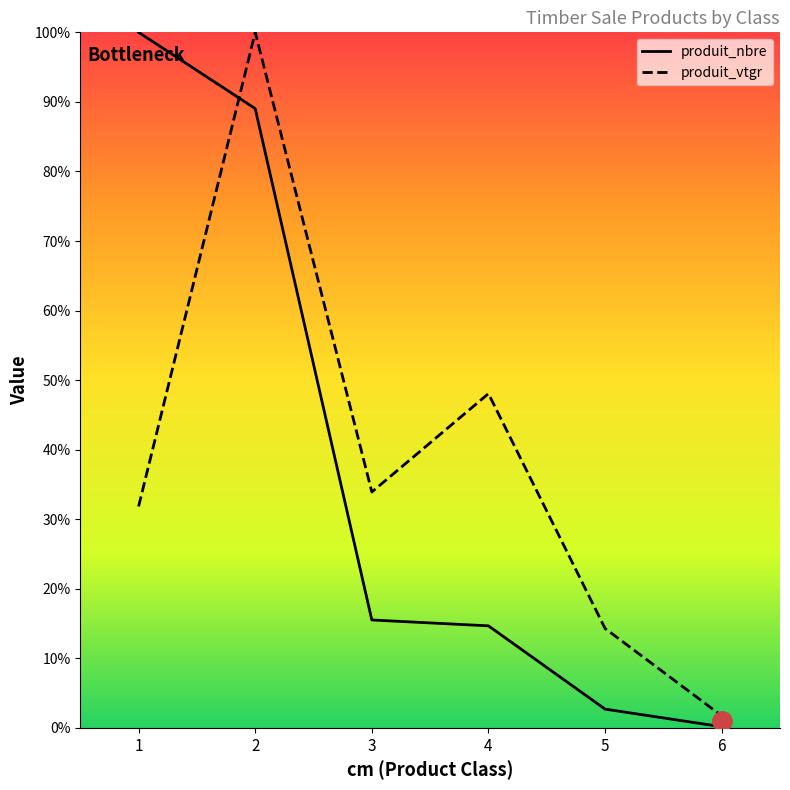

Which series ends up on top after the final intersection of produit_vtgr and produit_nbre?

produit_vtgr